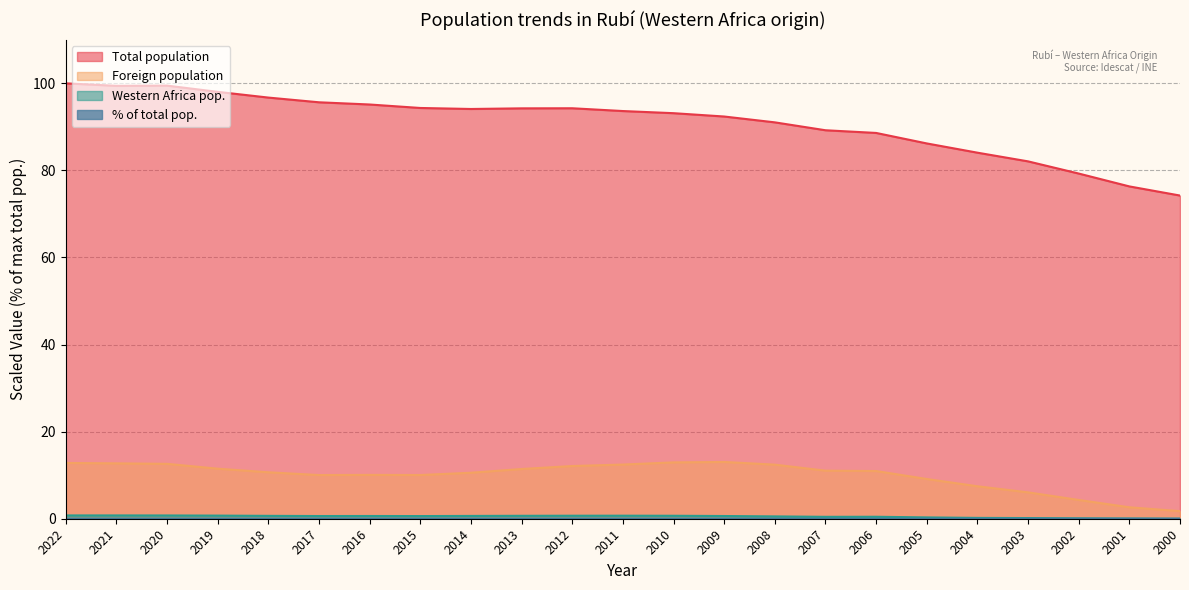

How many lines are shown in the chart?

4